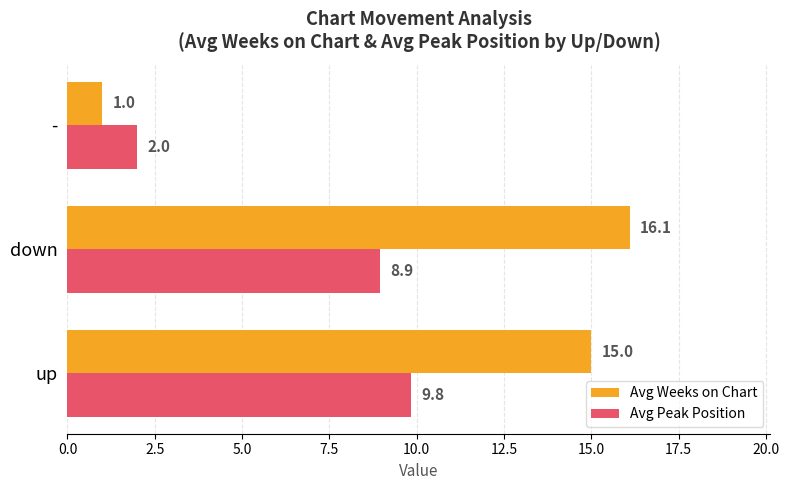

What are all the series names shown in the legend?

Avg Weeks on Chart, Avg Peak Position